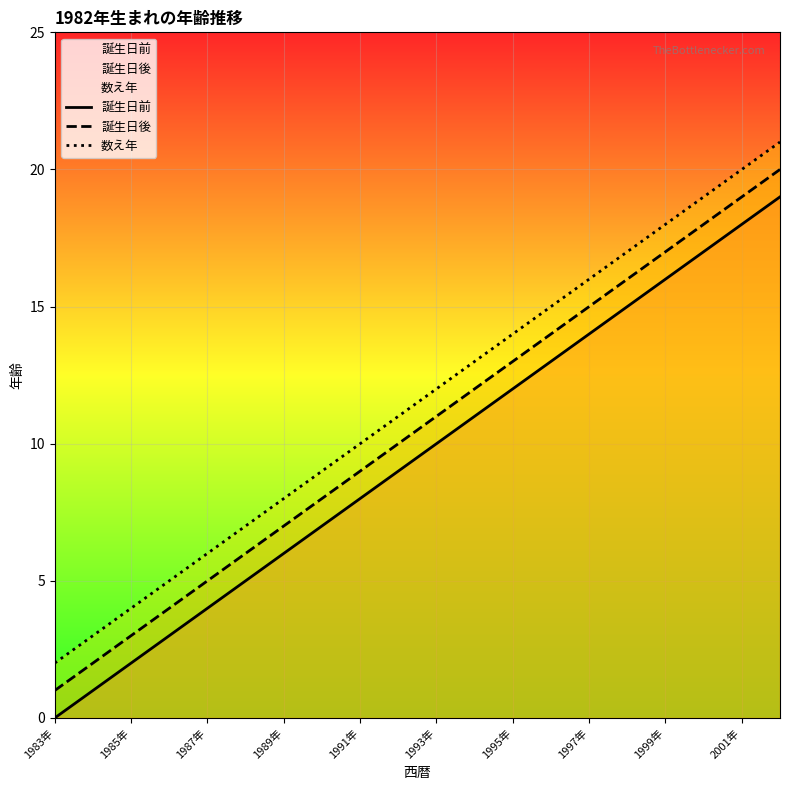

True or false: 数え年 and 誕生日前 cross at least once.

False